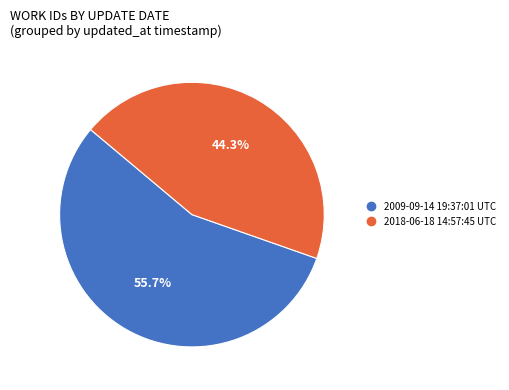

Is there a majority slice in this chart?

Yes